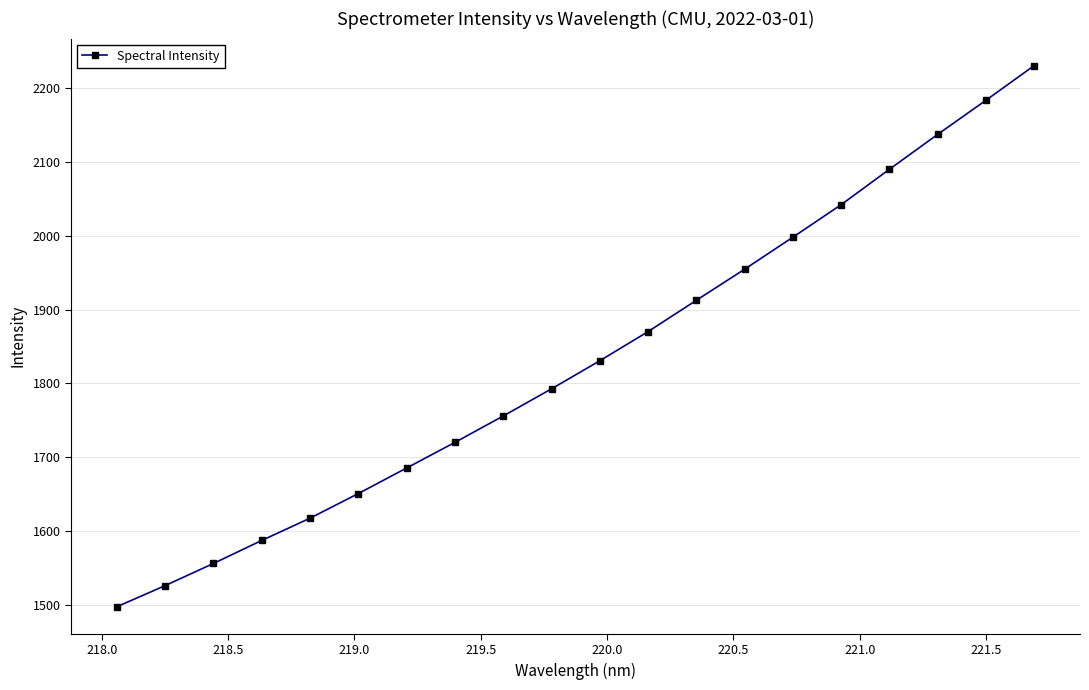

What is the sum of all values?

36641.7